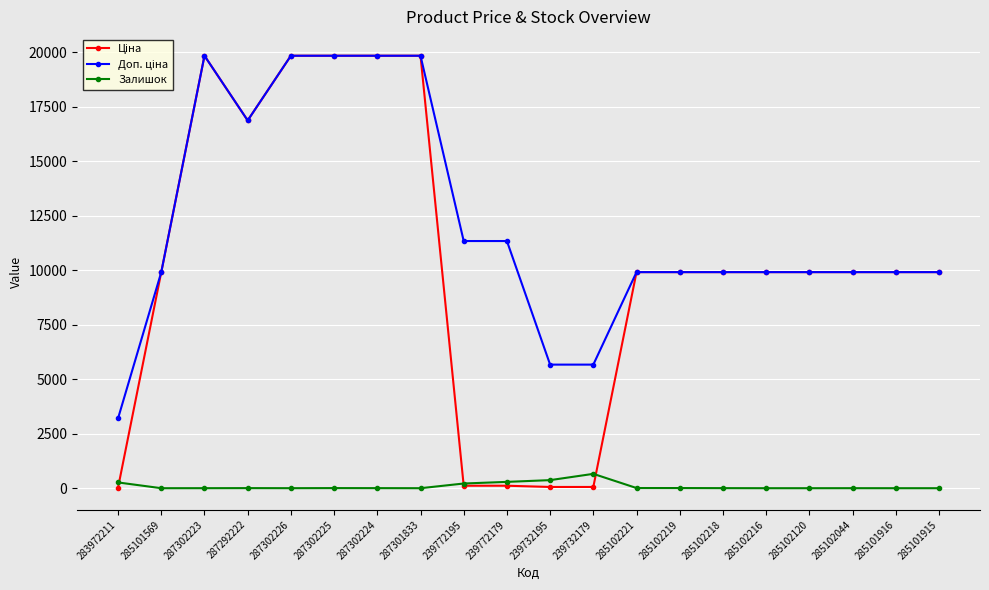

What is the total value across all series at 285101915?

19817.0